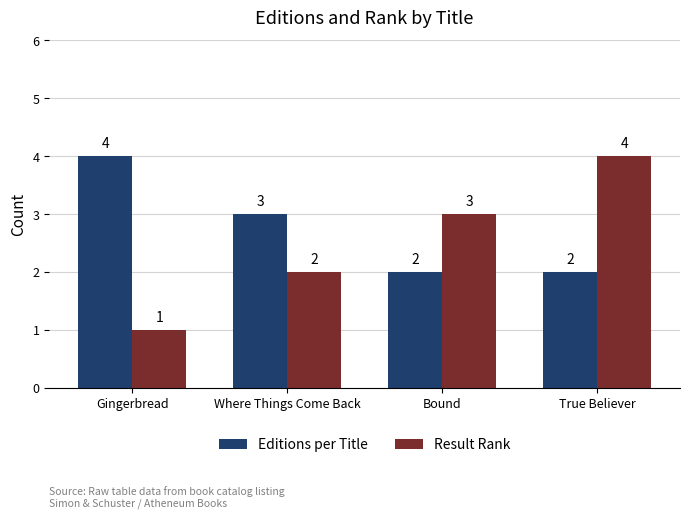

Does the chart contain any negative values?

No